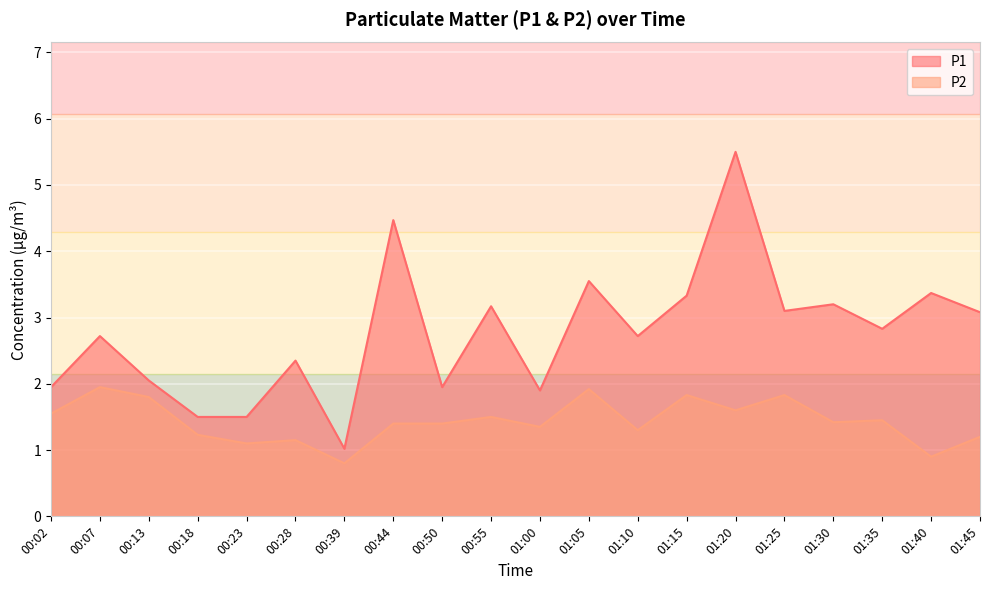

True or false: P2 and P1 cross at least once.

False